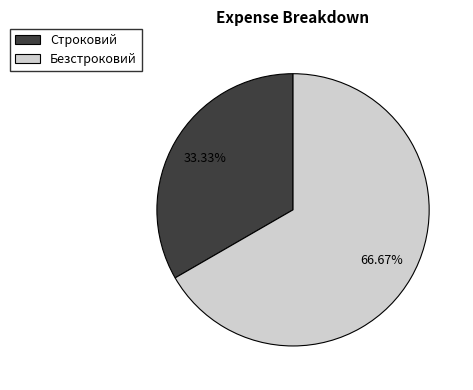

Does Строковий account for over 50% of the chart?

No